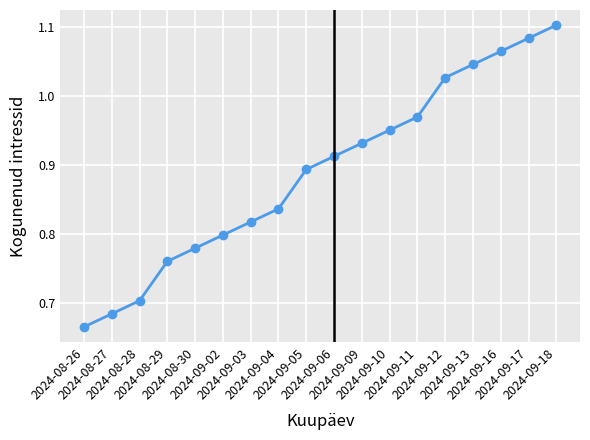

What is the difference between the second highest and minimum values?

0.4